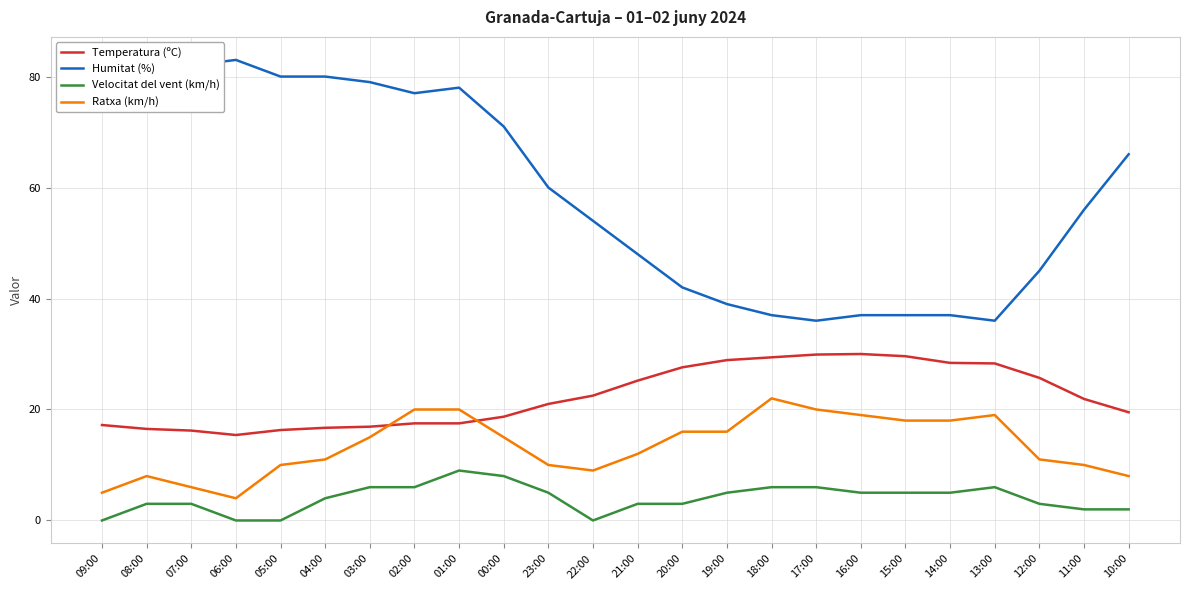

List the series in order of their peak value, lowest first.

Velocitat del vent (km/h), Ratxa (km/h), Temperatura (ºC), Humitat (%)